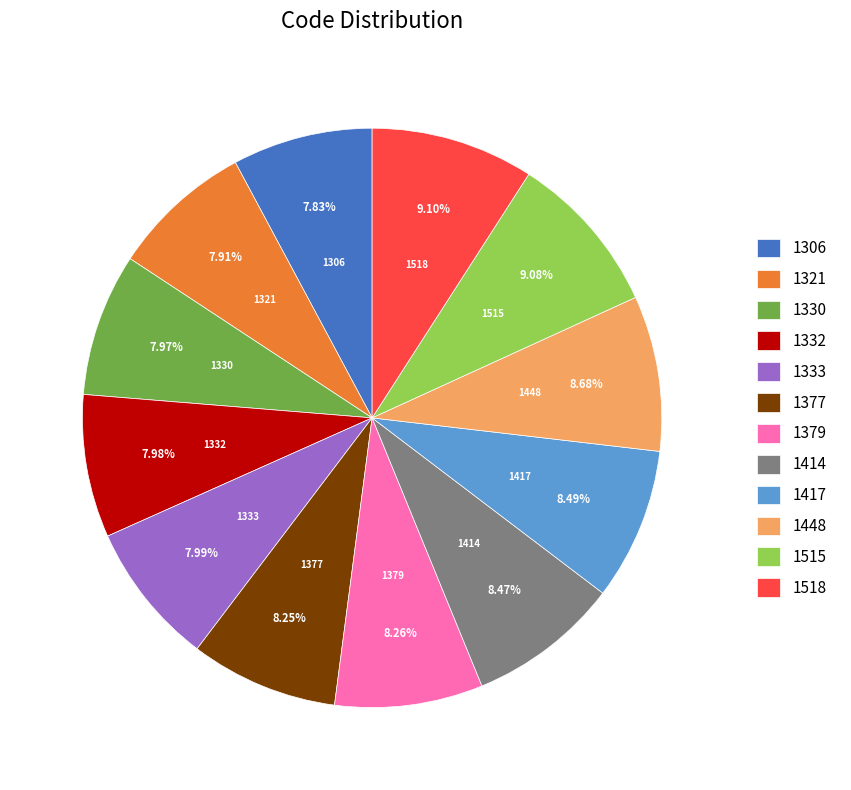

To the nearest percent, what portion does 1414 represent?

8%